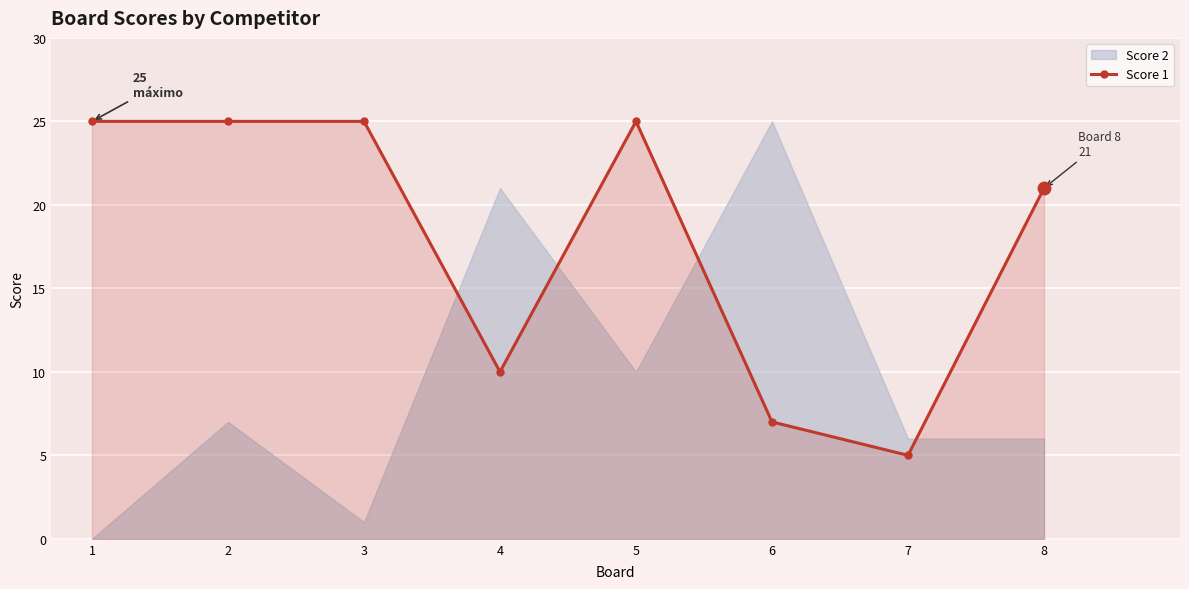

What is the approximate value at 4, to the nearest 10?

10